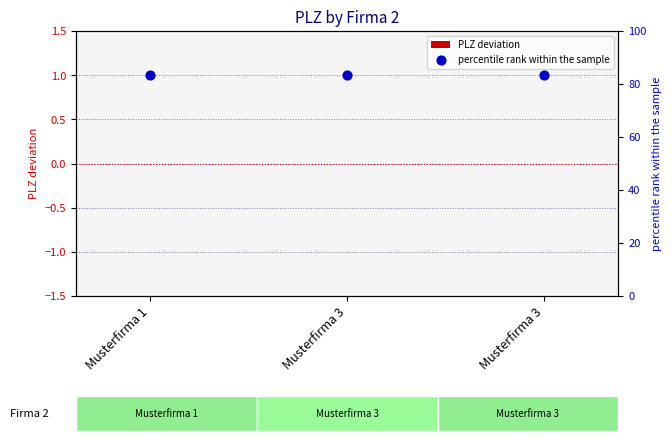

Which series has the widest spread of Y values?

PLZ deviation